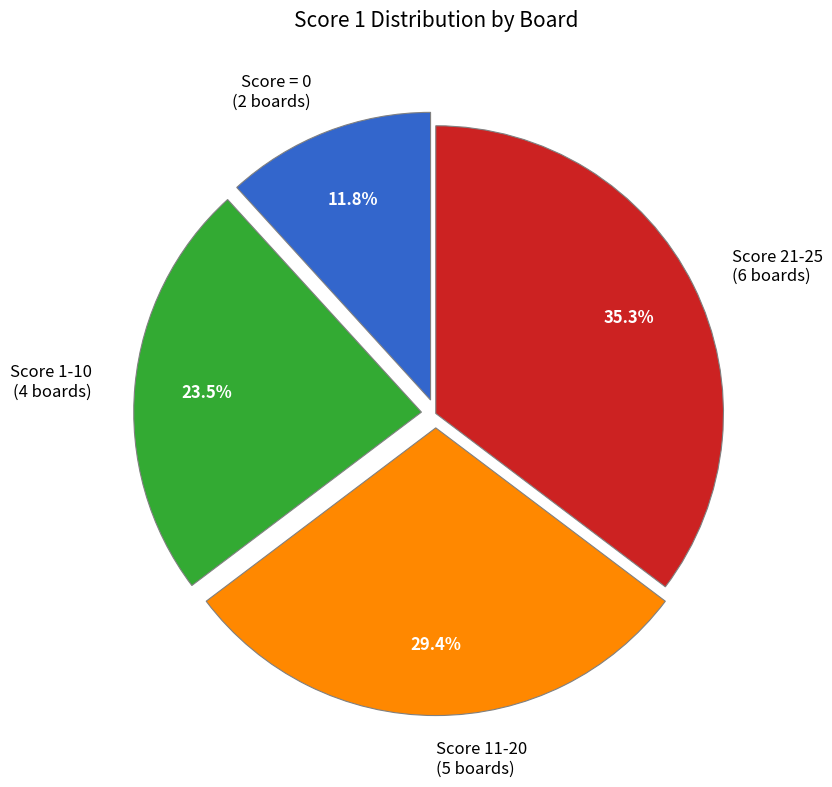

Which category has the biggest portion of the pie?

Score 21-25 (6 boards)